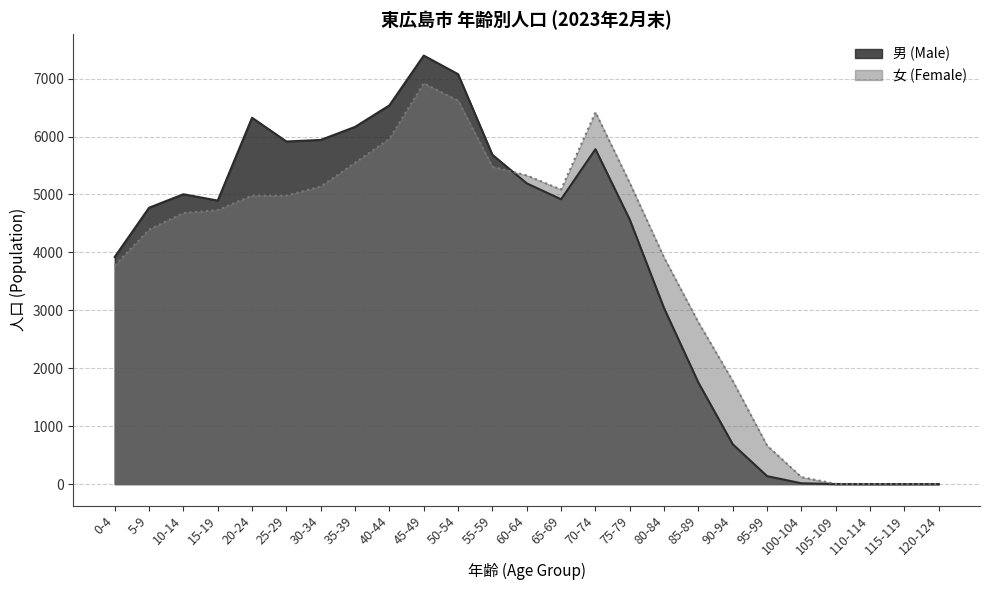

Which series ends up on top after the final intersection of 女 (Female) and 男 (Male)?

女 (Female)